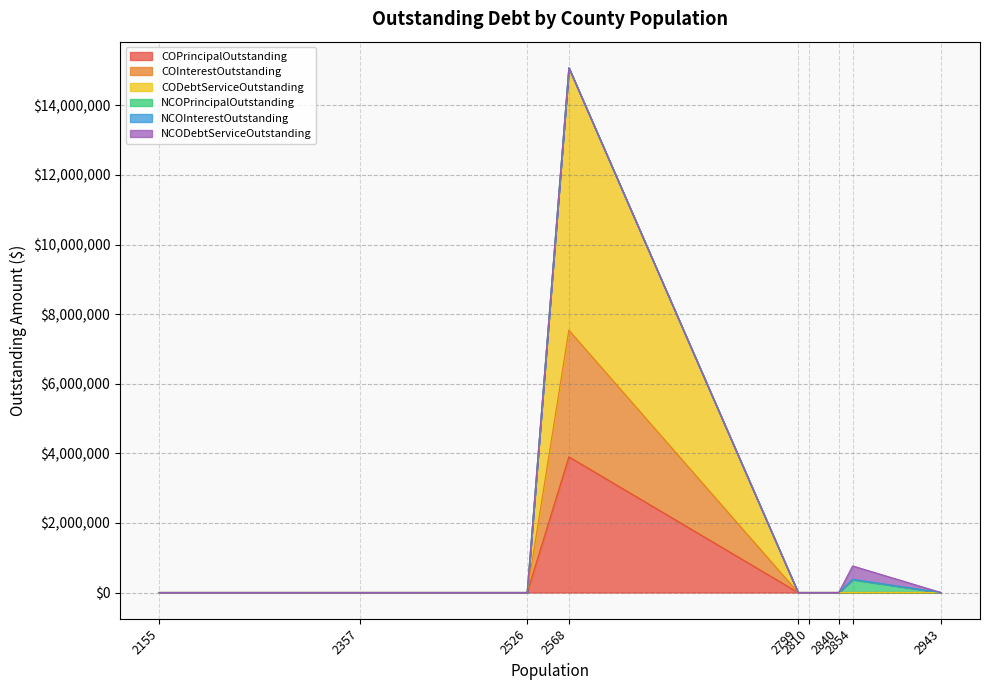

Which series changed the most between 2568 and 2810?

CODebtServiceOutstanding